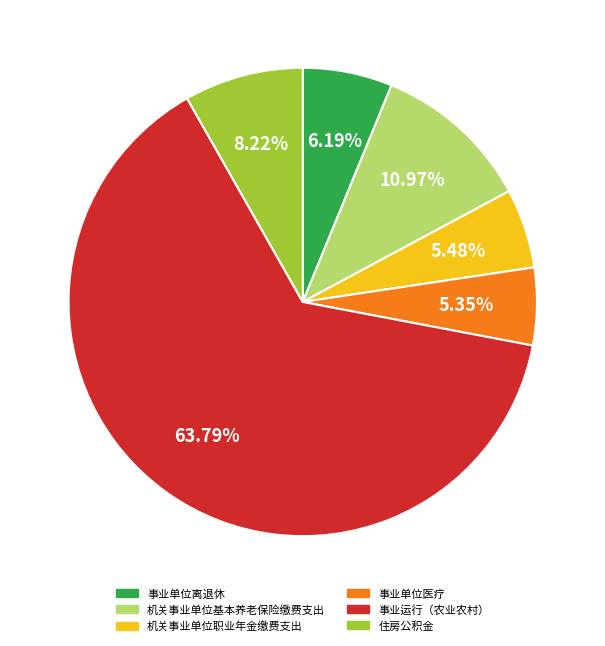

Between 机关事业单位职业年金缴费支出 and 事业运行（农业农村）, which is larger?

事业运行（农业农村）